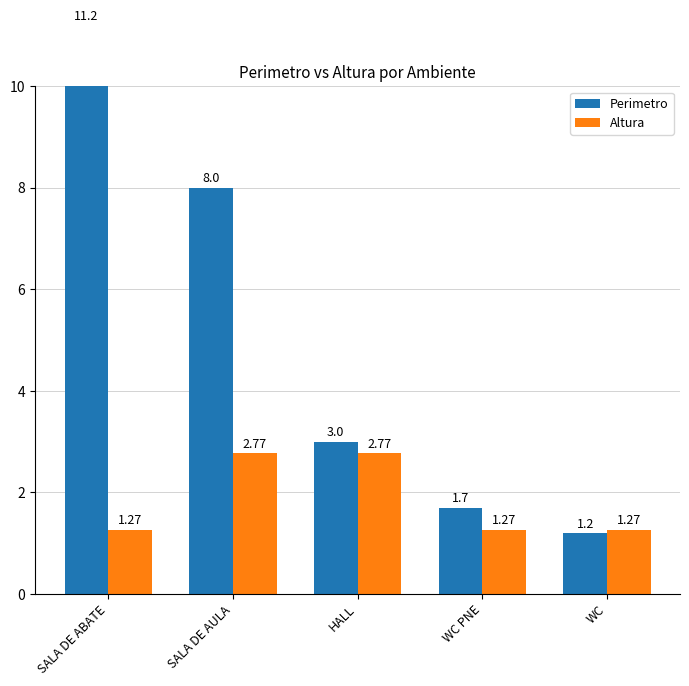

Is it true that Altura equals 1.7 at WC PNE?

False